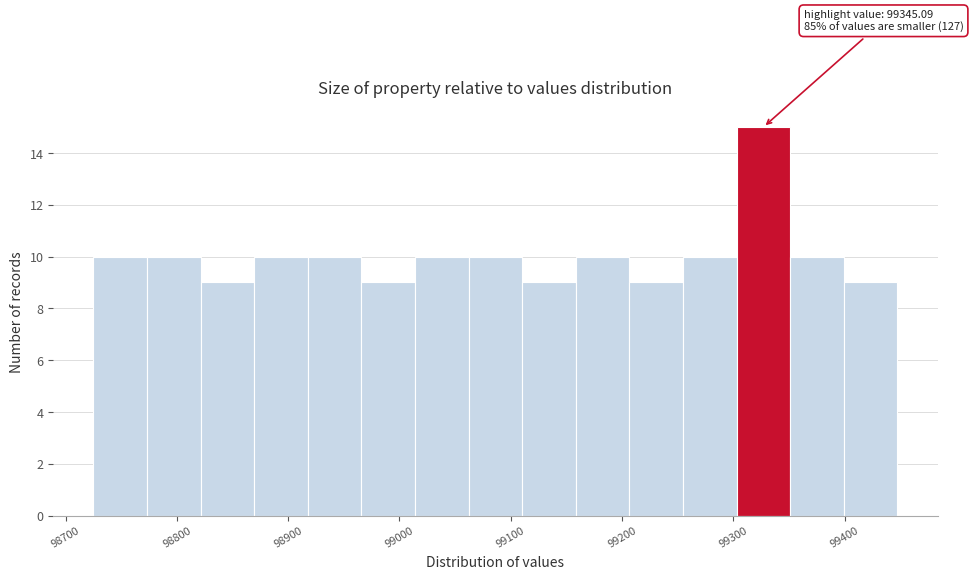

Over which range of the x-axis is the bar tallest?

99300 to 99350